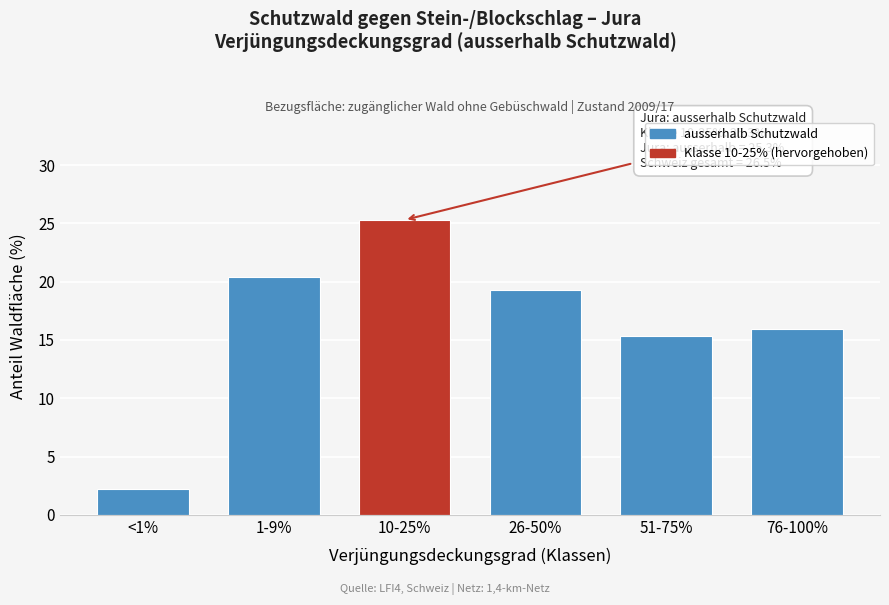

Reading left to right, extract all data points from this chart.

2.2	20.4	25.3	19.3	15.3	15.9